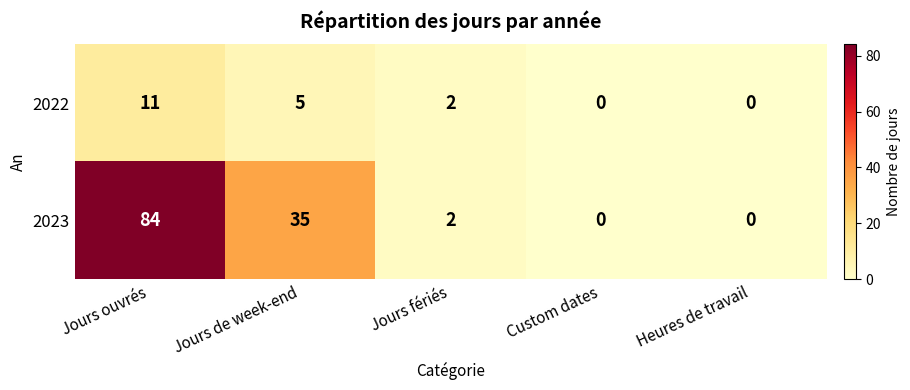

What is the total value across all series at Jours ouvrés?

95